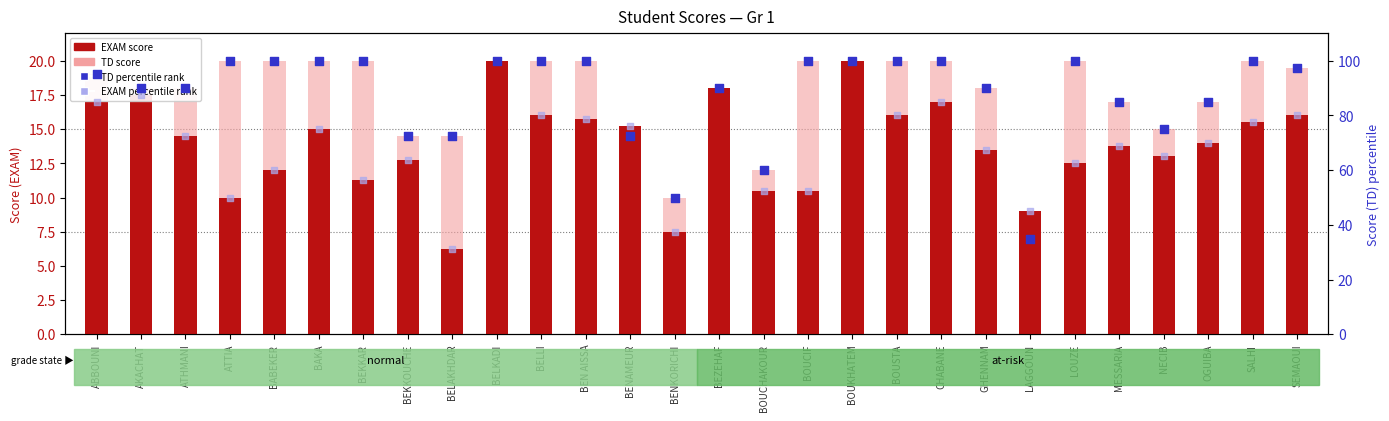

Which series contains the lowest Y value?

EXAM